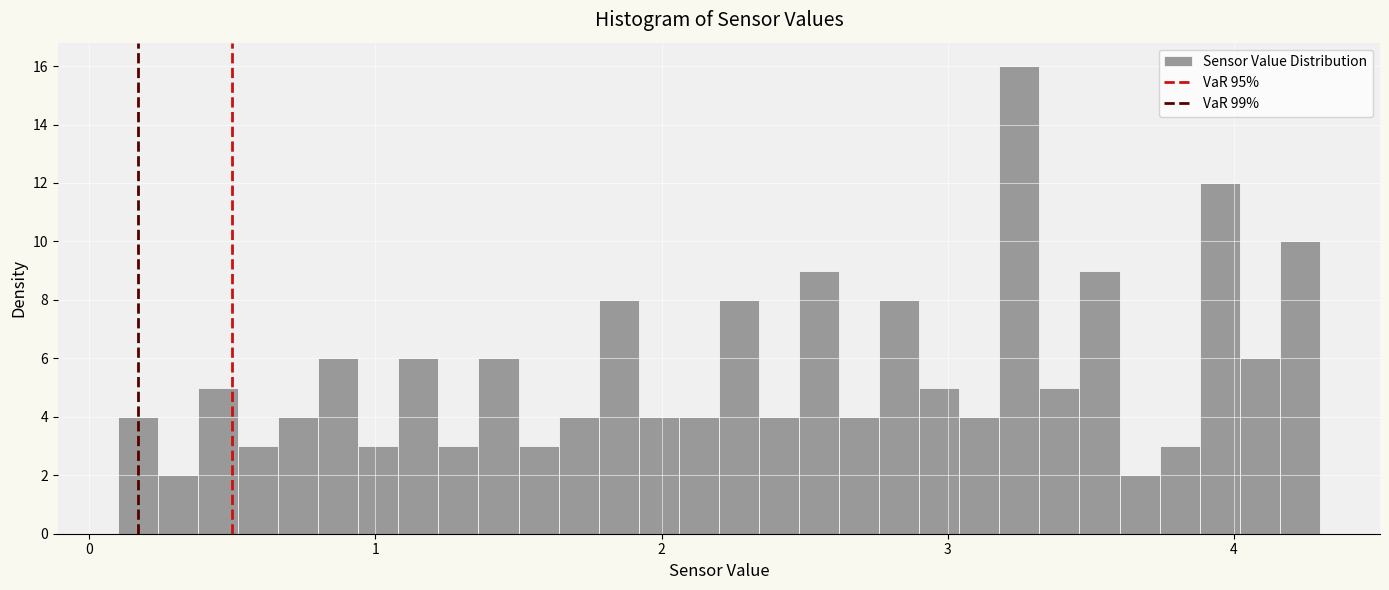

Around what value on the x-axis is the tallest bar? Give the approximate position of its centre, as read against the axis.

3.3